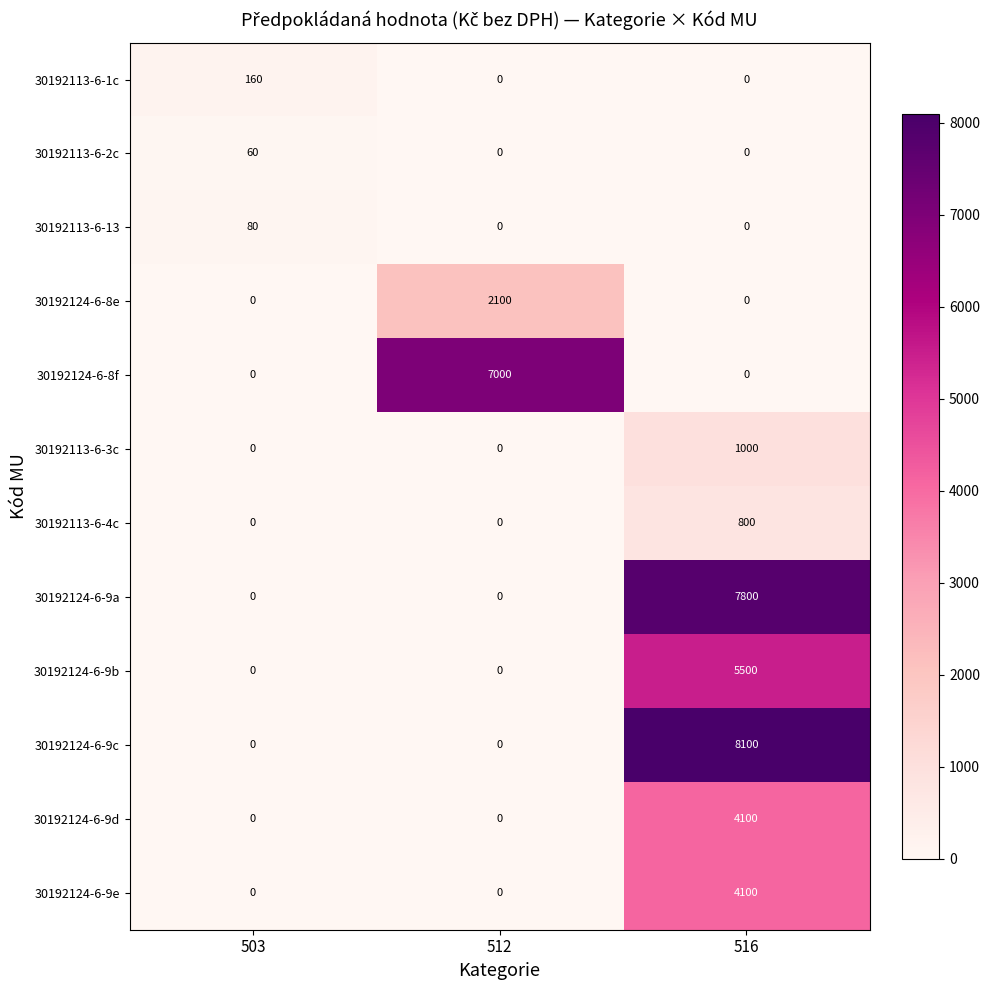

How many 30192113-6-2c values are between 0 and 60?

3